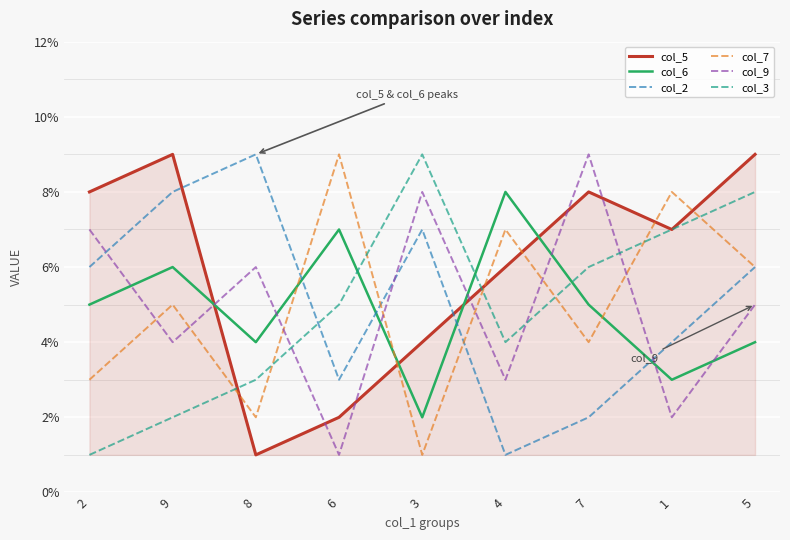

Is it true that col_7 equals 4 at 7?

True